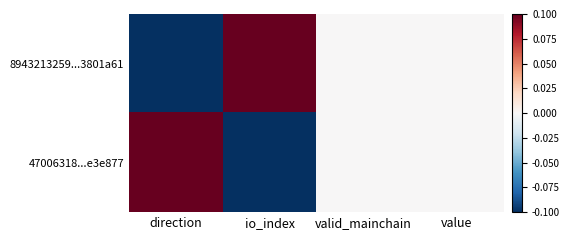

What is the greatest value displayed?

0.1